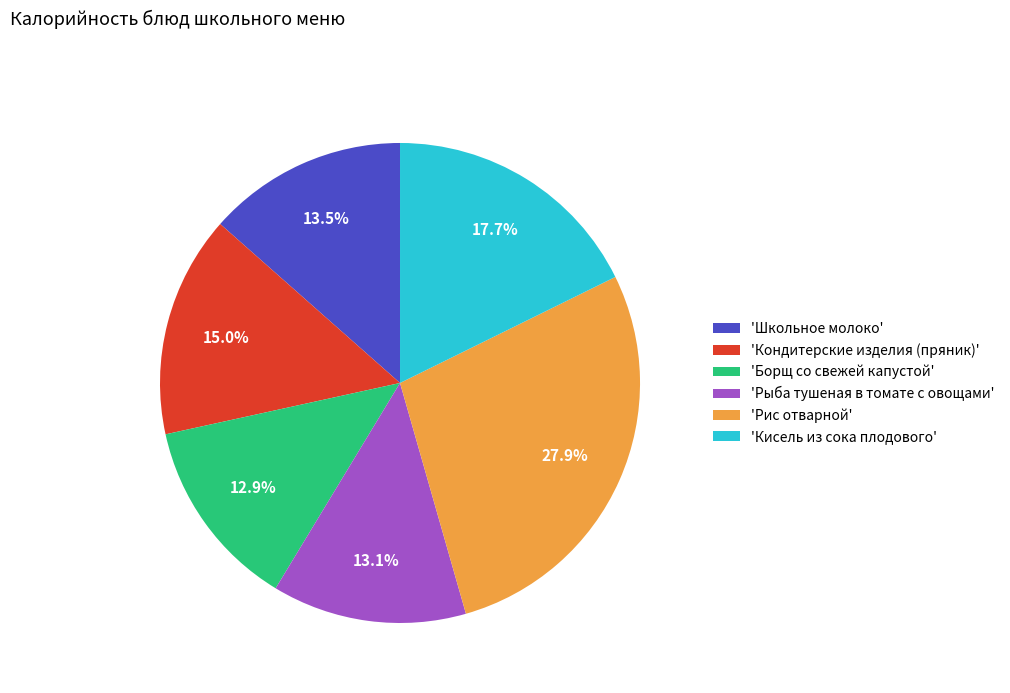

Is there a majority slice in this chart?

No